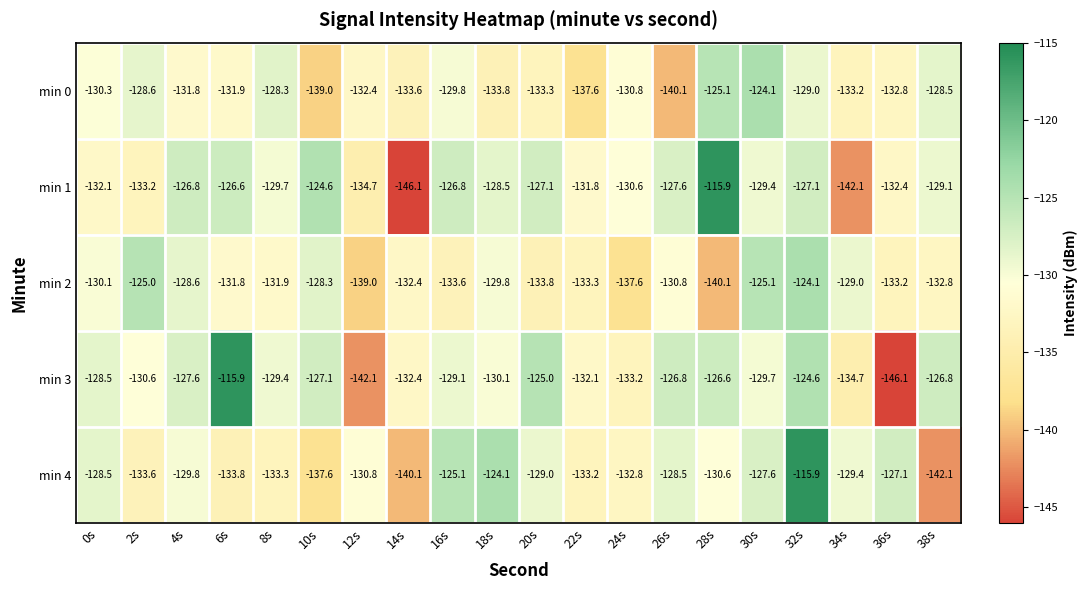

What is the spread (max minus min) of values at 20s?

8.8